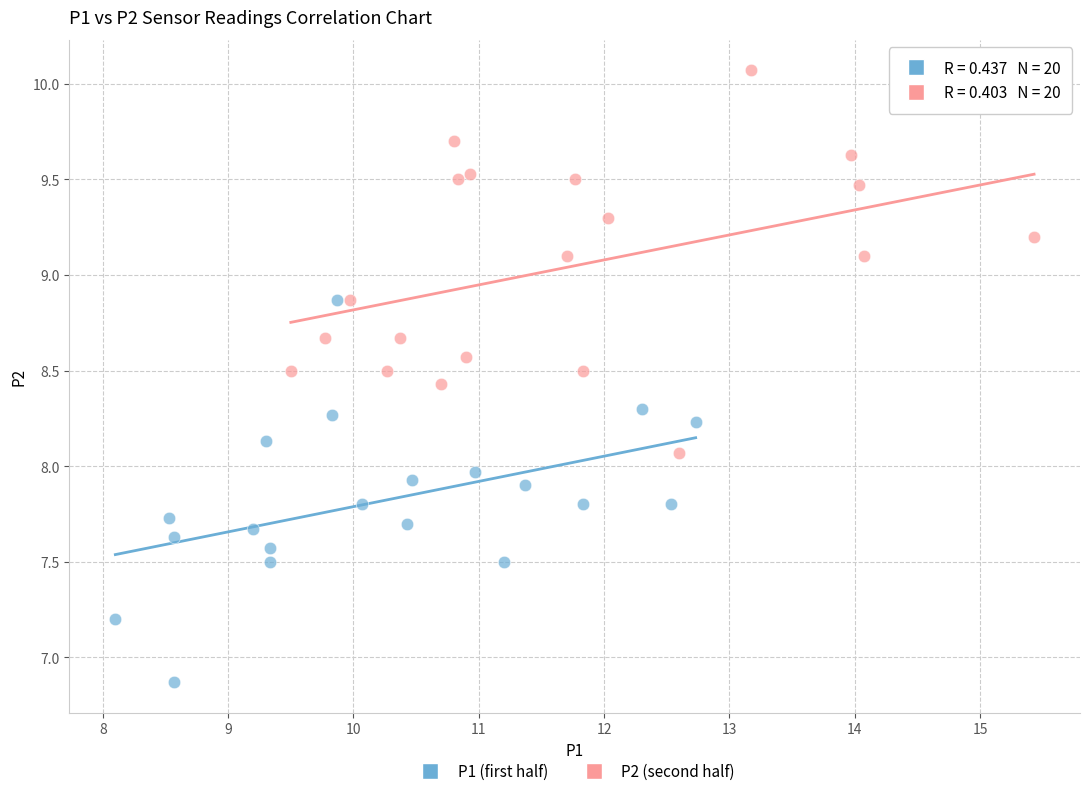

Which series contains the highest Y value?

P2 (second half)